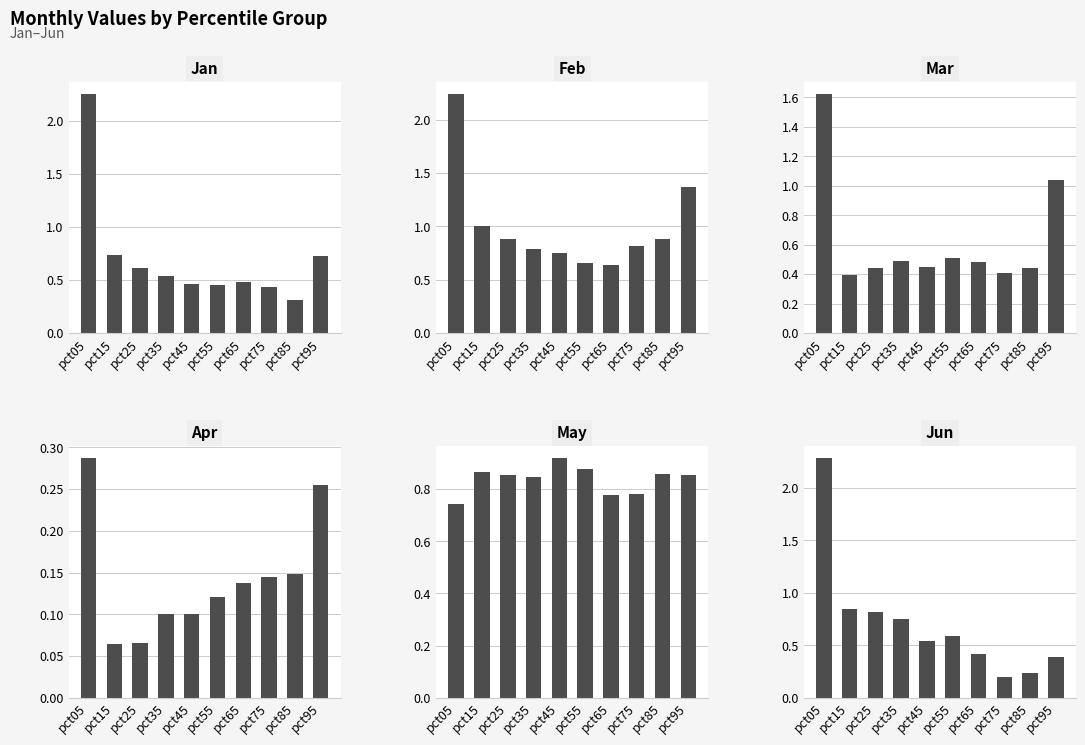

Count the number of data series in this chart.

6